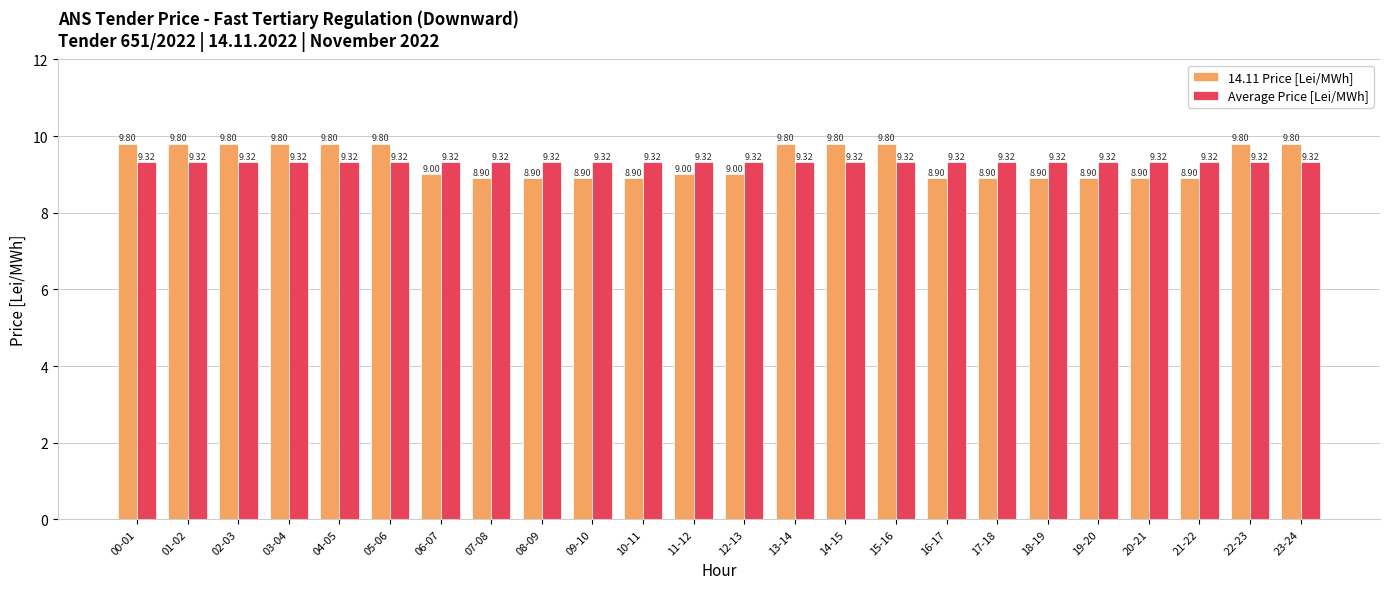

What is the greatest value displayed?

9.8